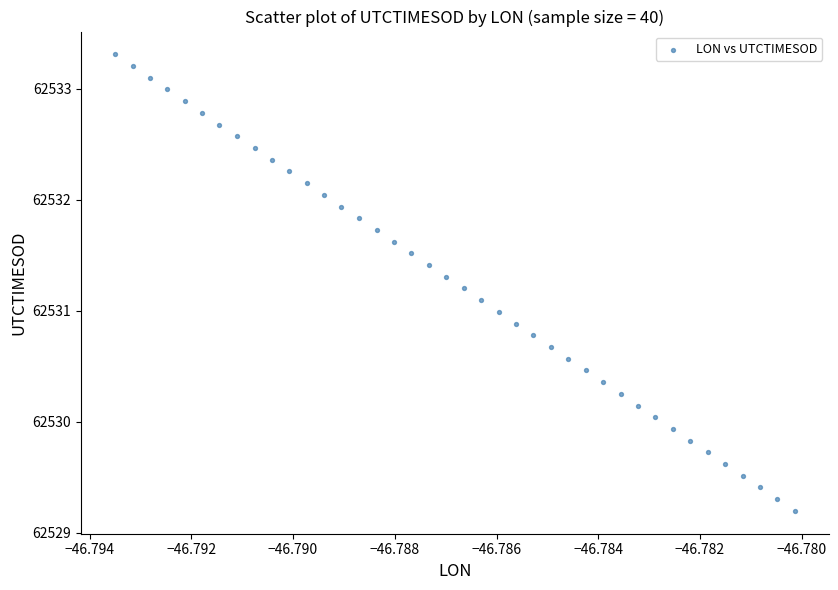

What is the range of Y values (max minus min)?

4.1